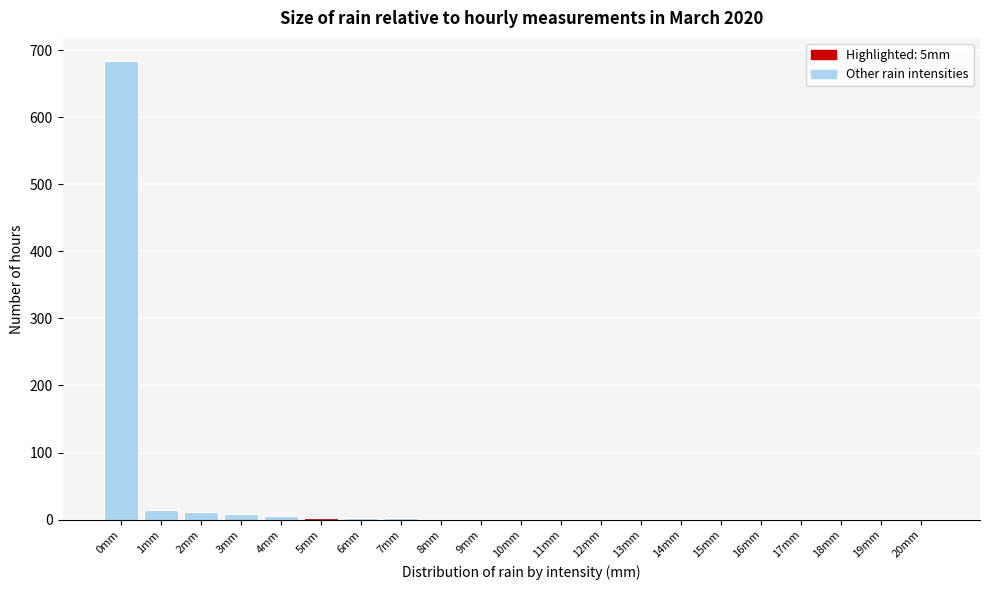

True or false: the data shows 1 at 17mm.

True